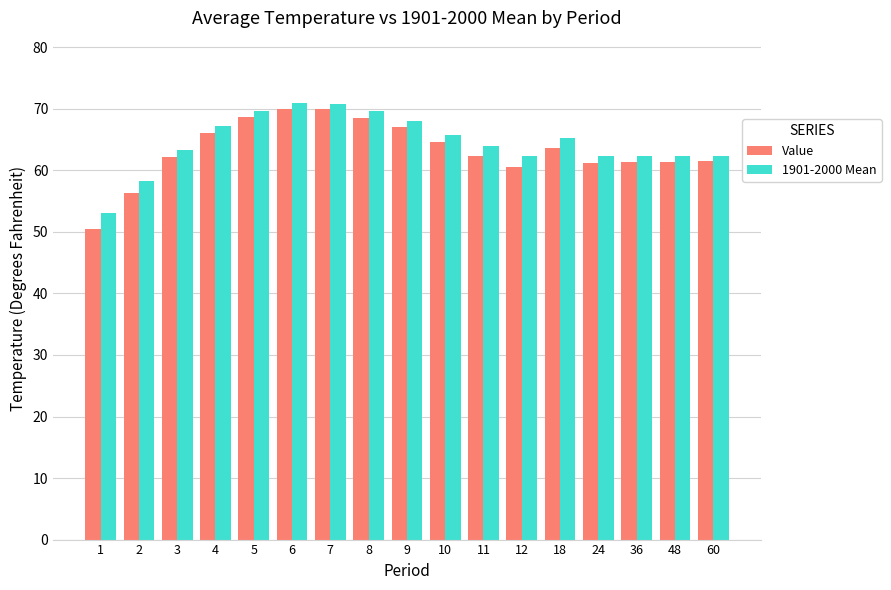

What is the total value across all series at 10?

130.4